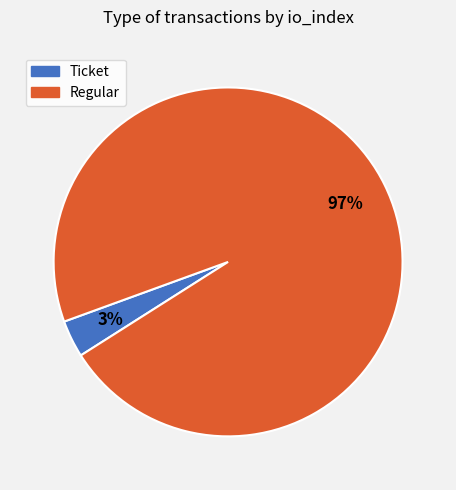

To the nearest percent, what is the combined percentage of Ticket and Regular?

100%